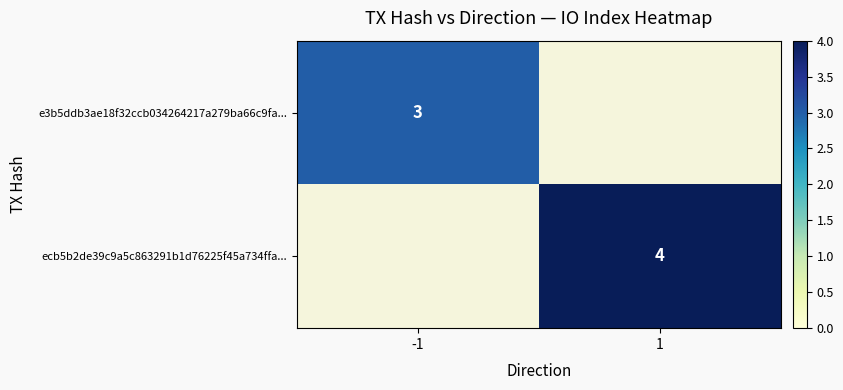

True or false: ecb5b2de39c9a5c863291b1d76225f45a734ffa... has a value of 6 at 1.

False